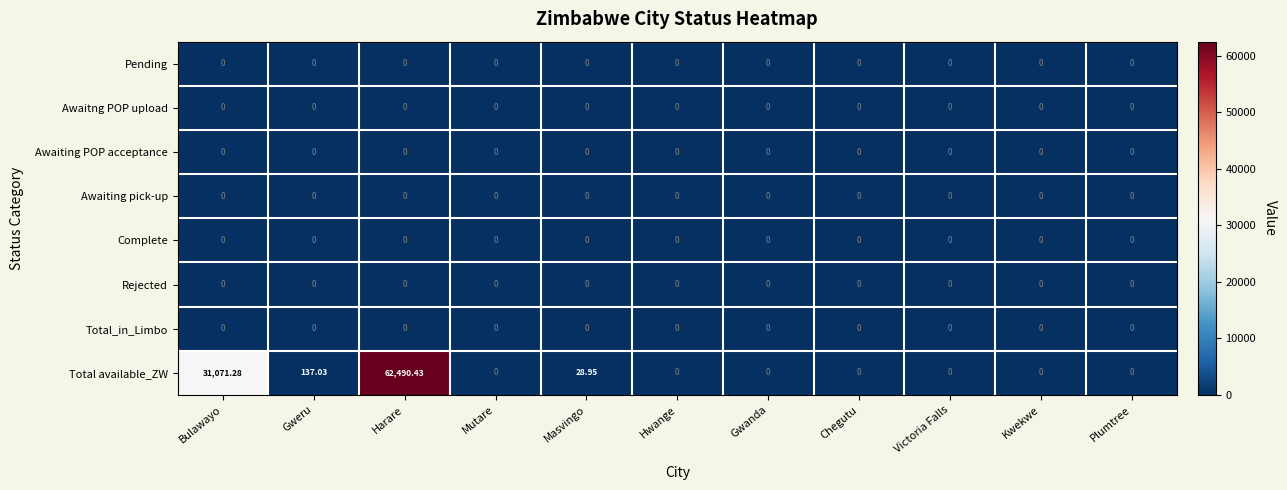

Which series has the largest range (max minus min)?

Total available_ZW